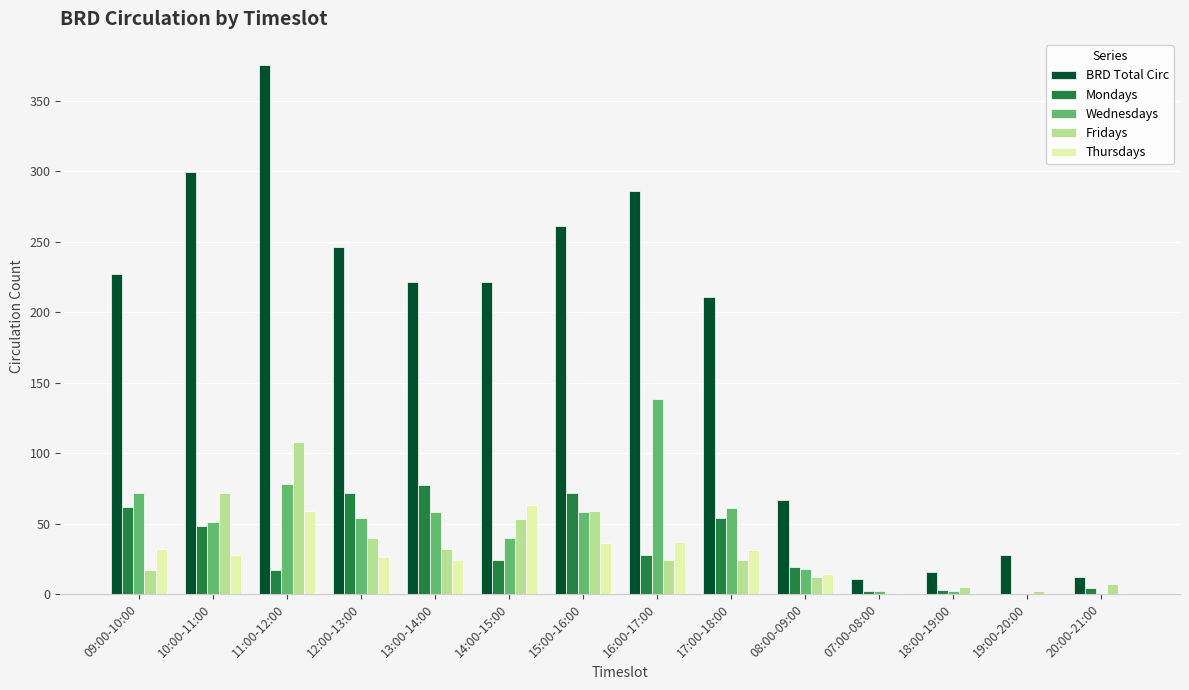

Which series has the largest total across all categories?

BRD Total Circ